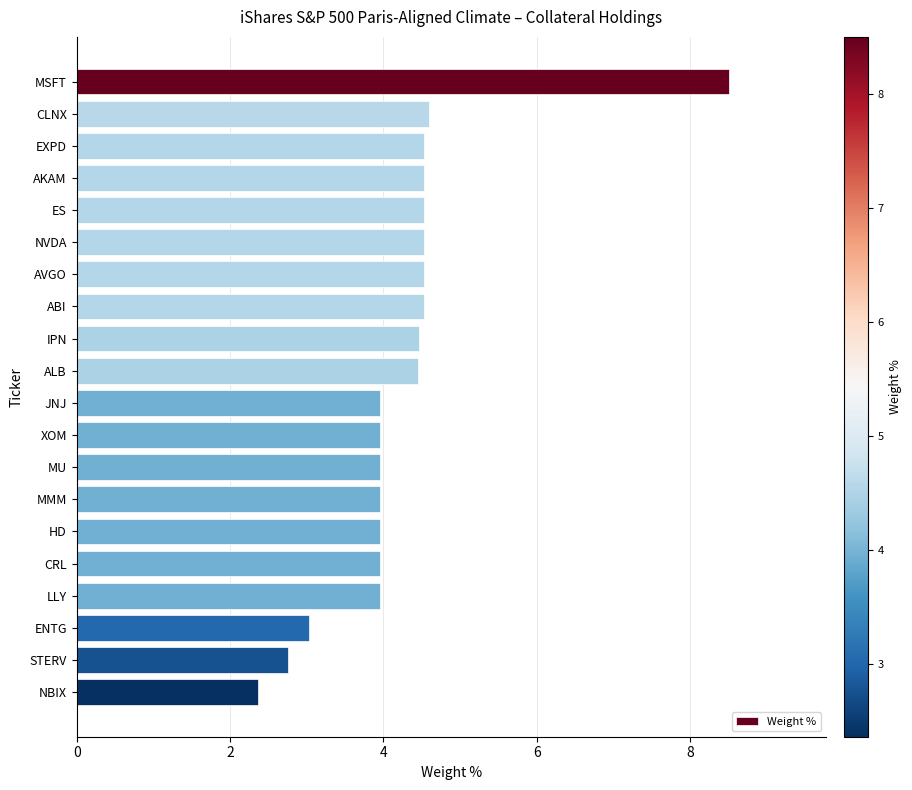

Between NBIX and STERV, which is larger?

STERV